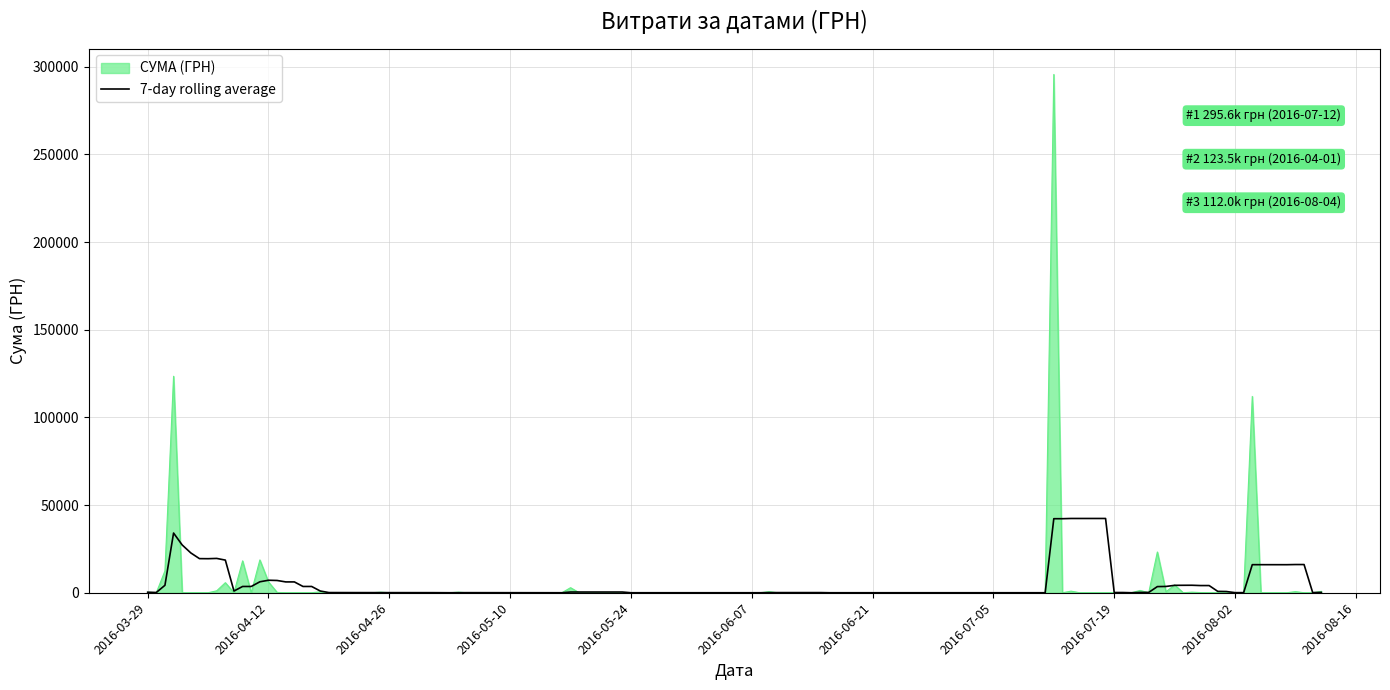

Rank the series by their maximum value, from lowest to highest.

7-day rolling average, СУМА (ГРН)